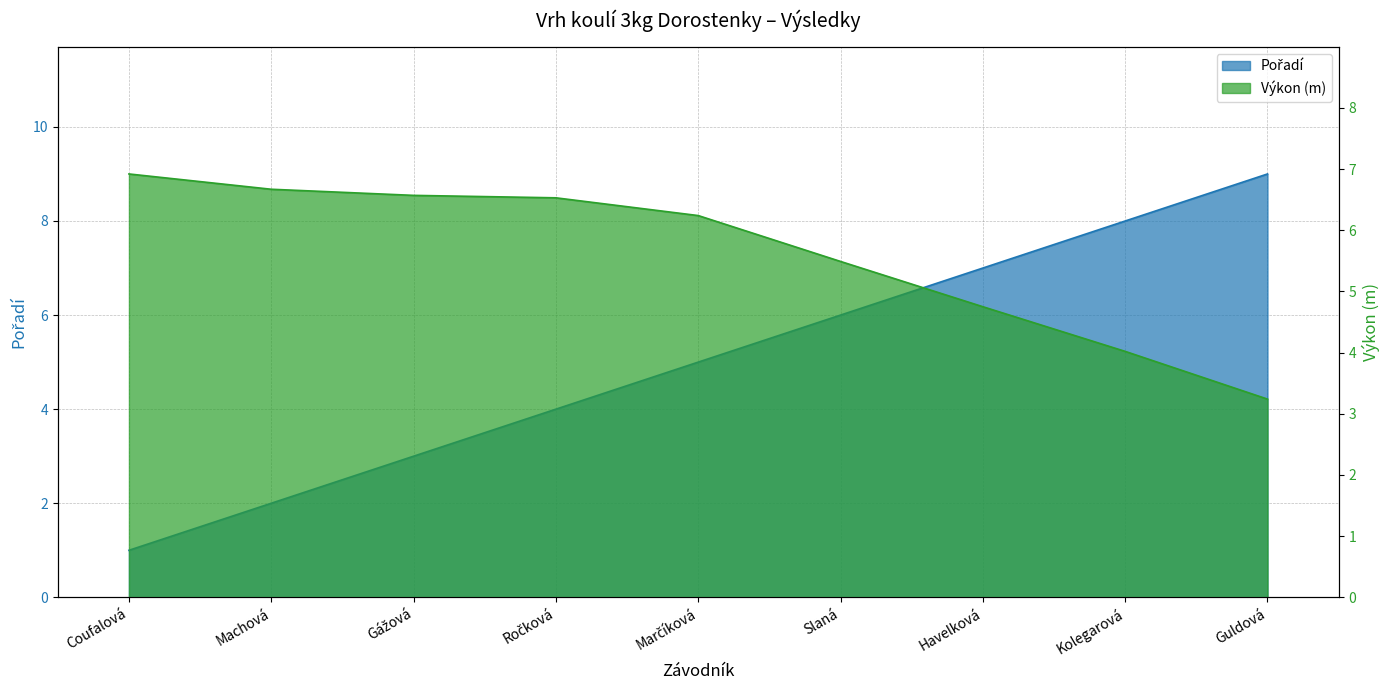

Which has a higher value, Guldová or Slaná?

Guldová